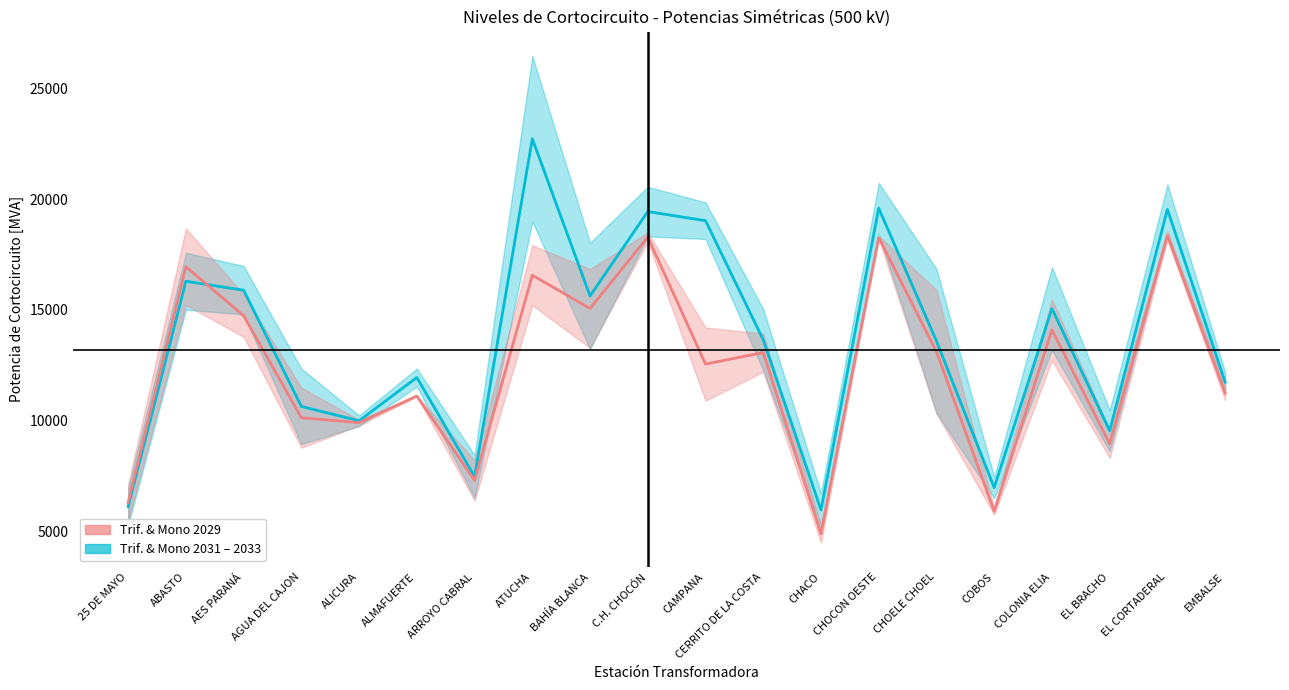

What is the difference between the maximum and minimum values in the Trif. & Mono 2029 series?

13491.0